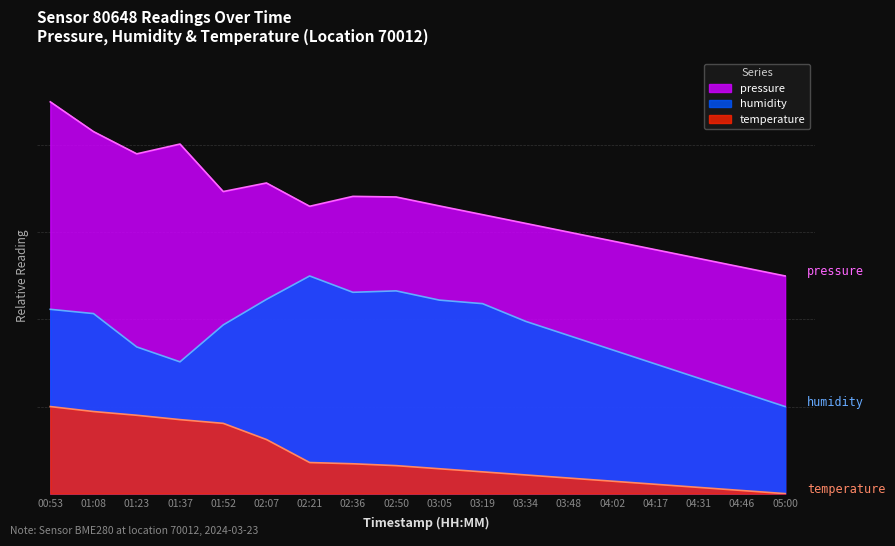

How many values in the temperature series are below 6?

9